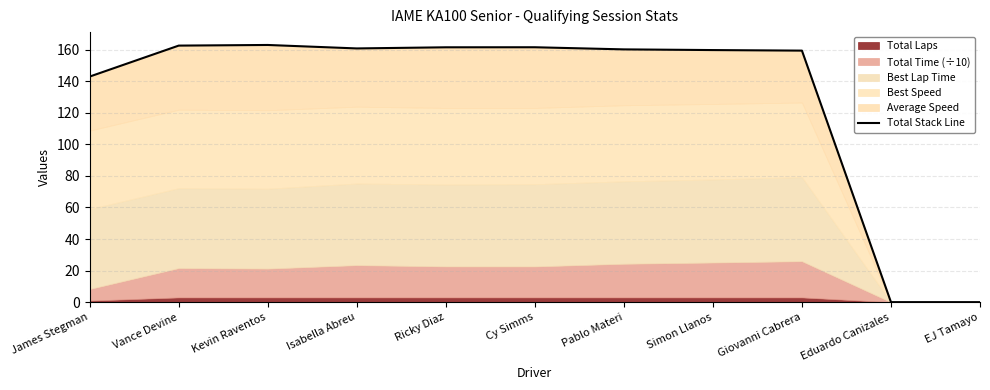

How many values are above zero?

9